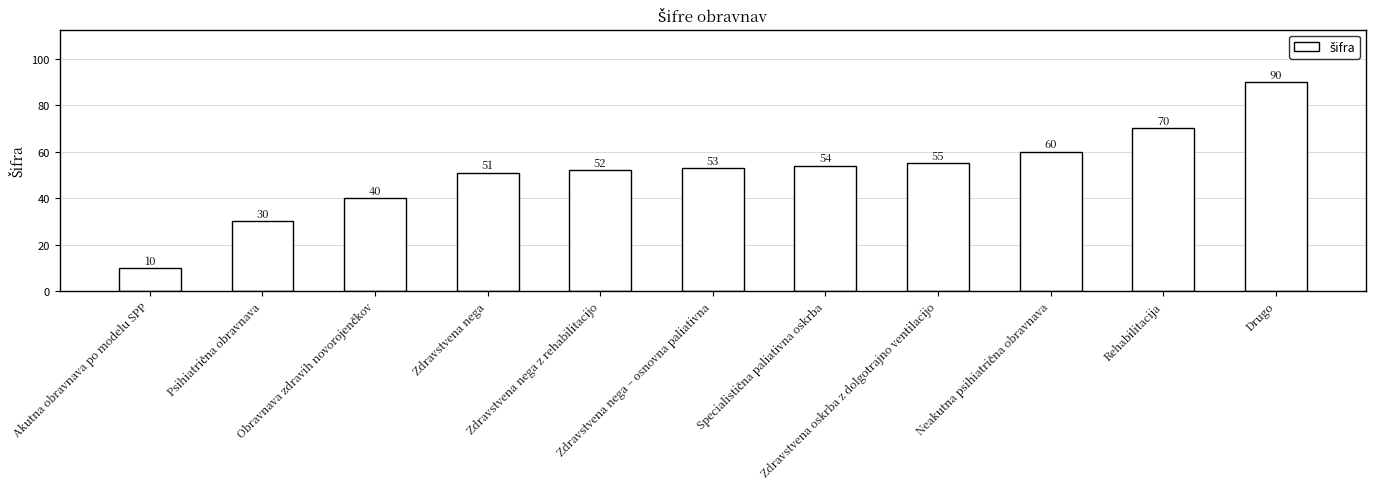

What is the difference between the maximum and minimum values?

80